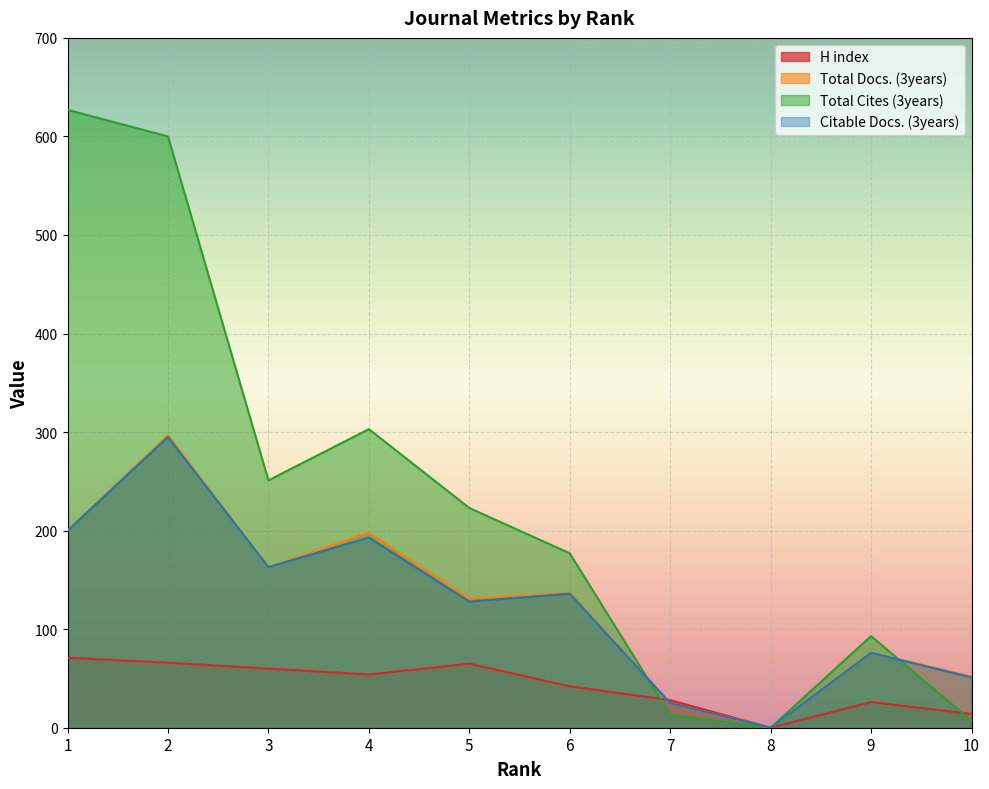

What are all the series names shown in the legend?

H index, Total Docs. (3years), Total Cites (3years), Citable Docs. (3years)